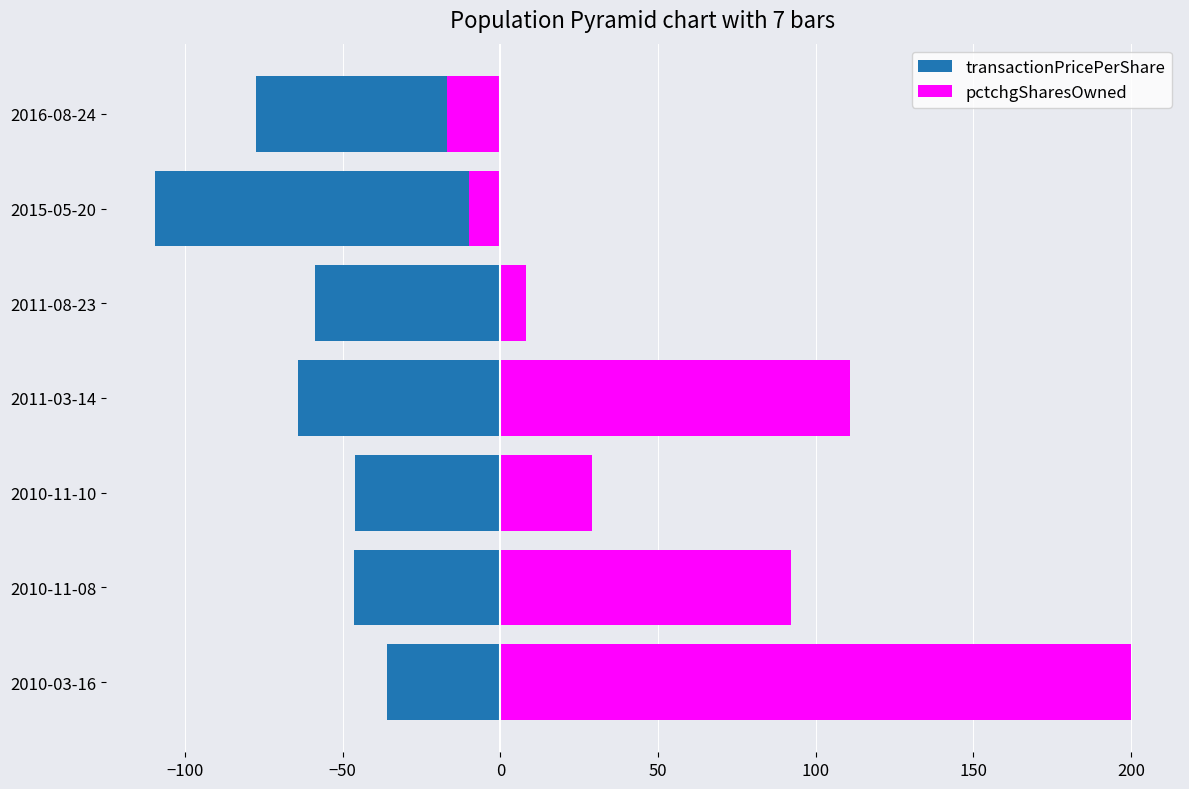

Rank the series at 2015-05-20 from highest to lowest value.

pctchgSharesOwned, transactionPricePerShare